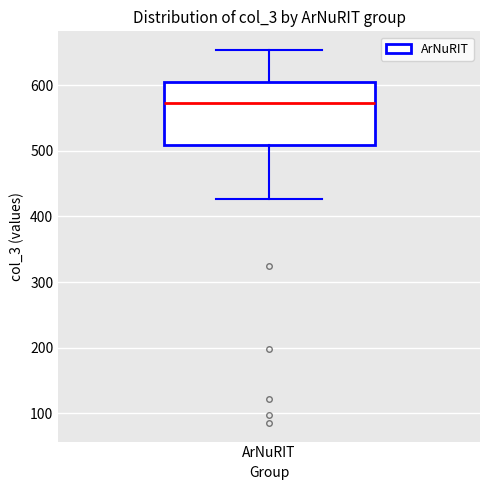

Where does the lower whisker of the box for ArNuRIT end on the y-axis? The values are not printed on the chart, so give them approximately, as read against the axis.

430